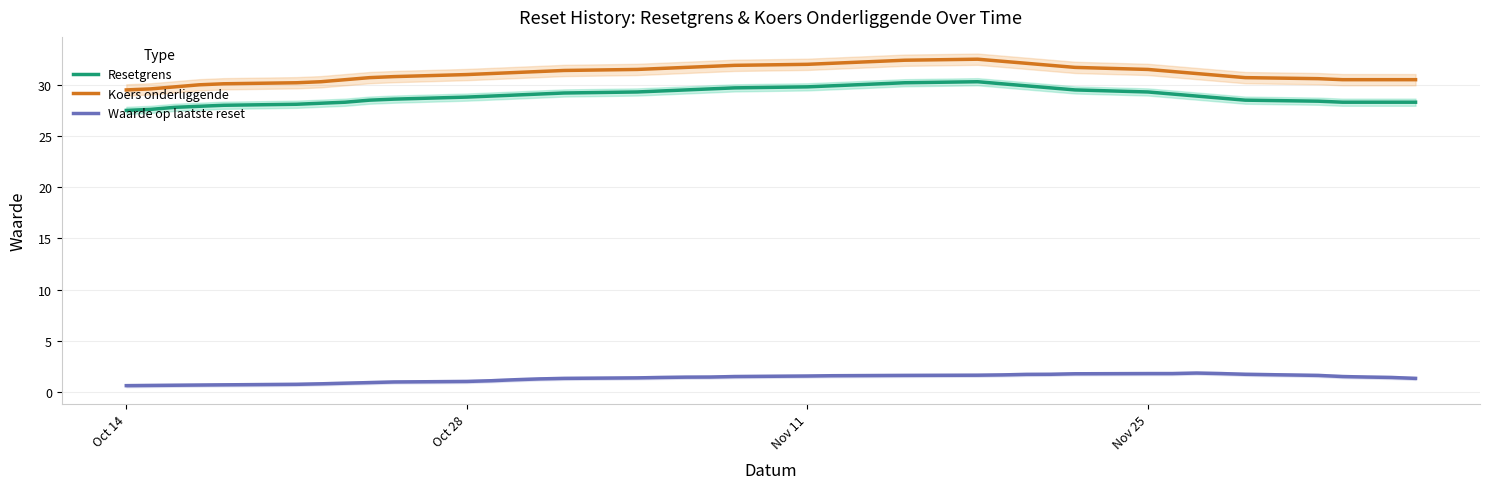

Rank the series by their maximum value, from highest to lowest.

Koers onderliggende, Resetgrens, Waarde op laatste reset